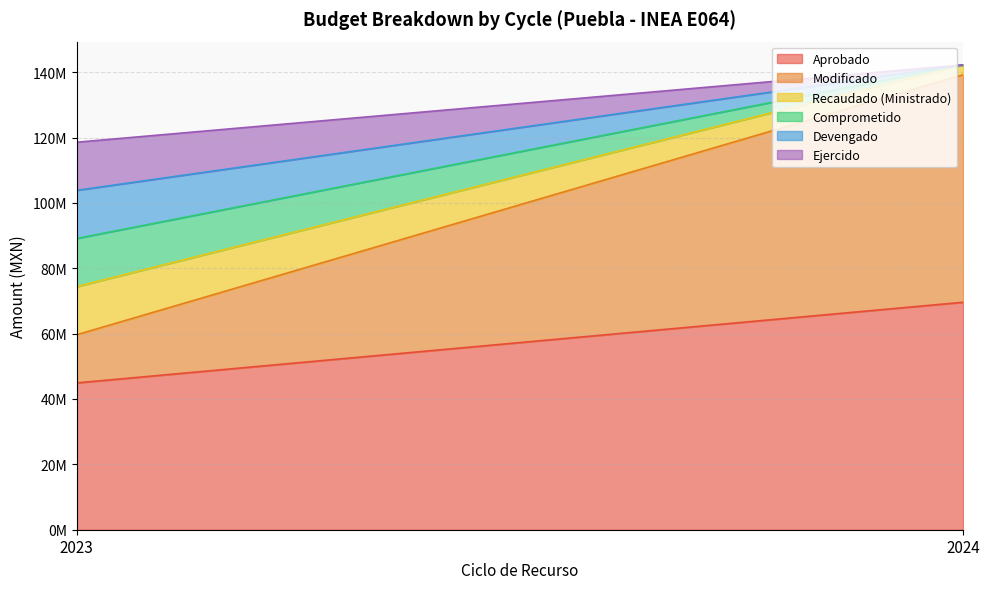

What is the value of the Aprobado point at the 2nd from the left?

69598213.0